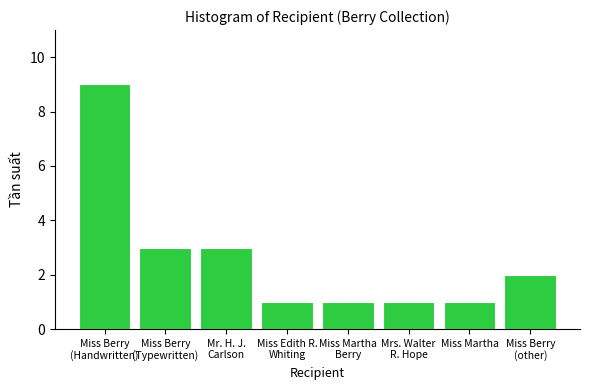

Which has a higher value, Mrs. Walter
R. Hope or Miss Berry
(Typewritten)?

Miss Berry
(Typewritten)